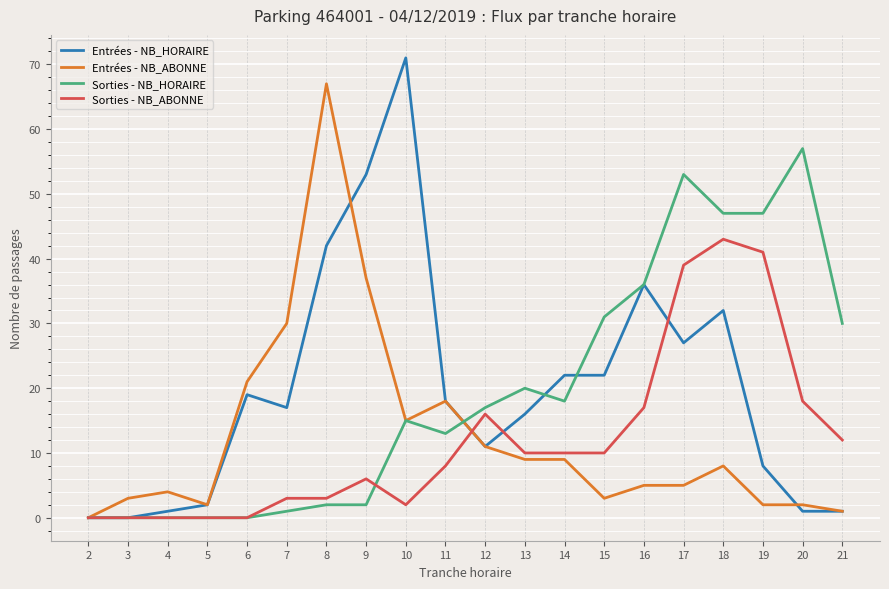

Which label corresponds to the largest value in the chart?

10